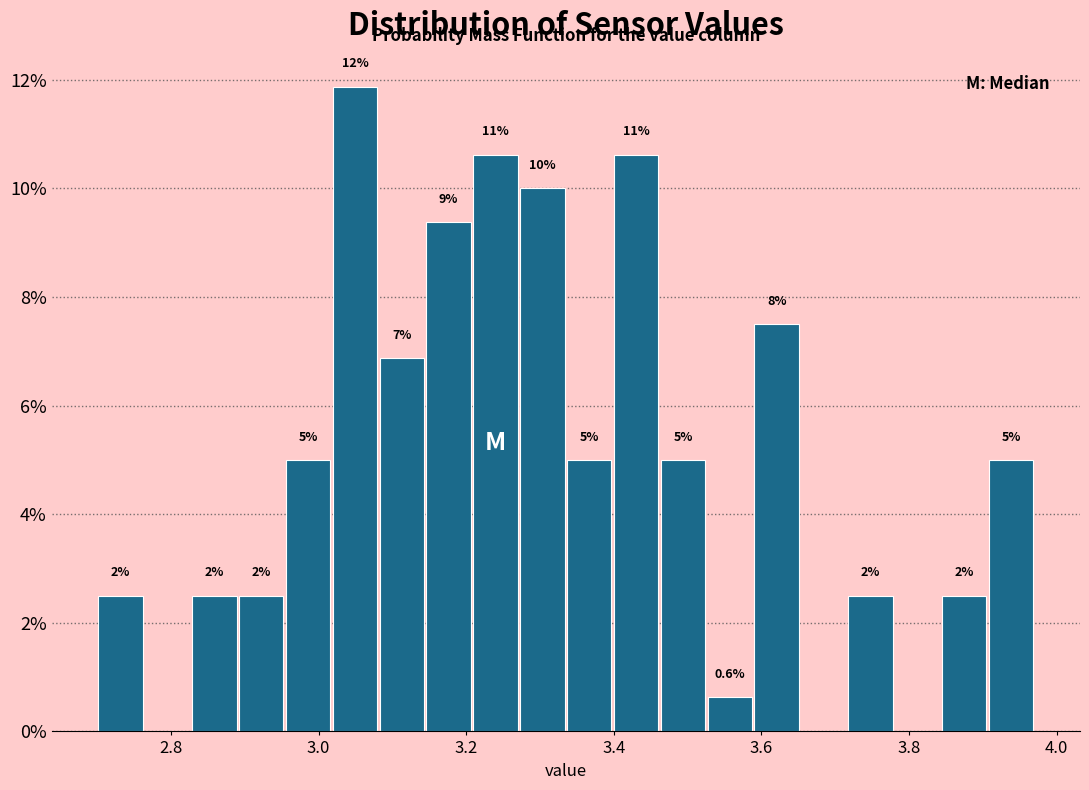

Read against the x-axis, roughly where is the centre of the tallest bar?

3.04